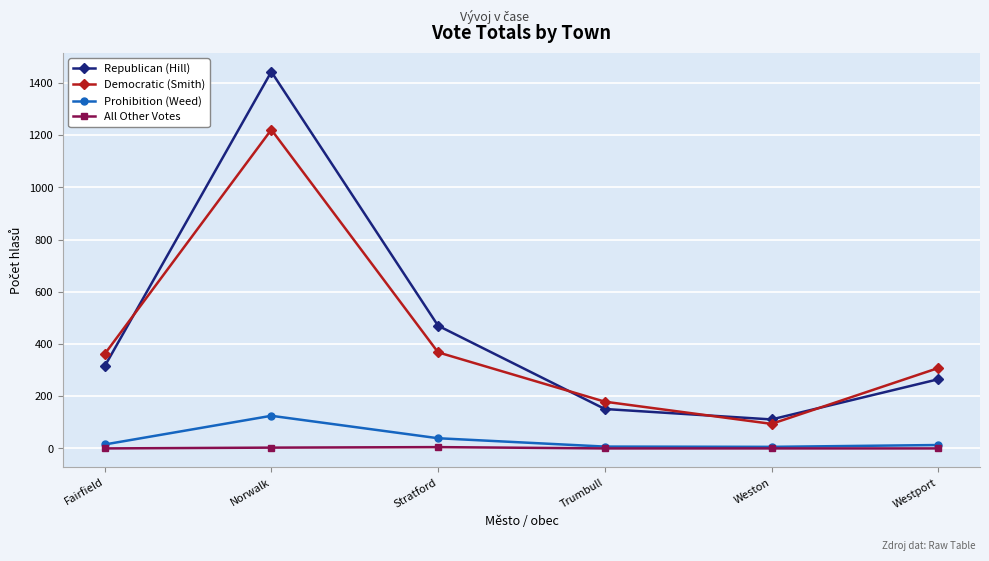

True or false: Republican (Hill) and All Other Votes intersect in this chart.

False